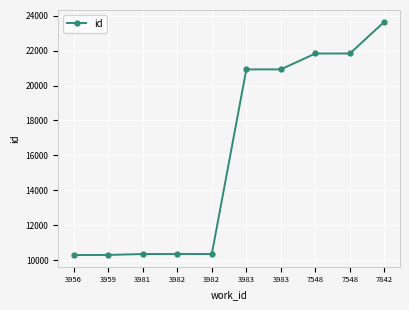

How many values are below 20929?

5